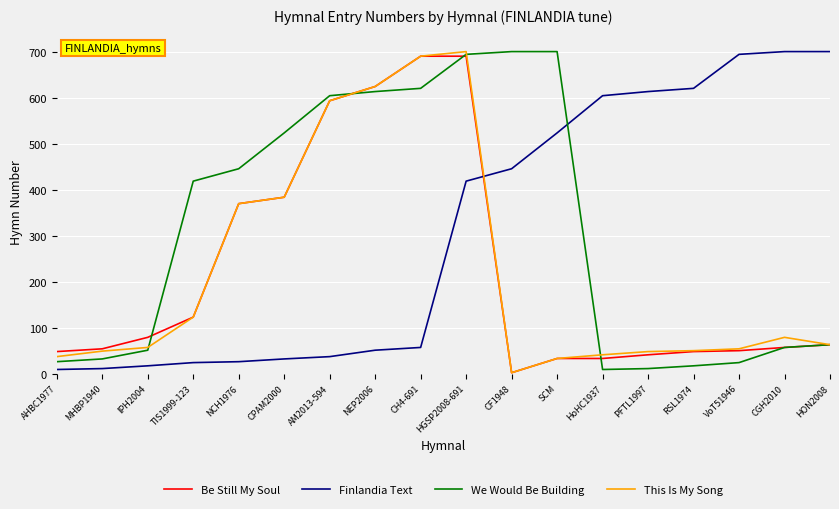

The We Would Be Building series shows 147 at CH4-691. True or false?

False